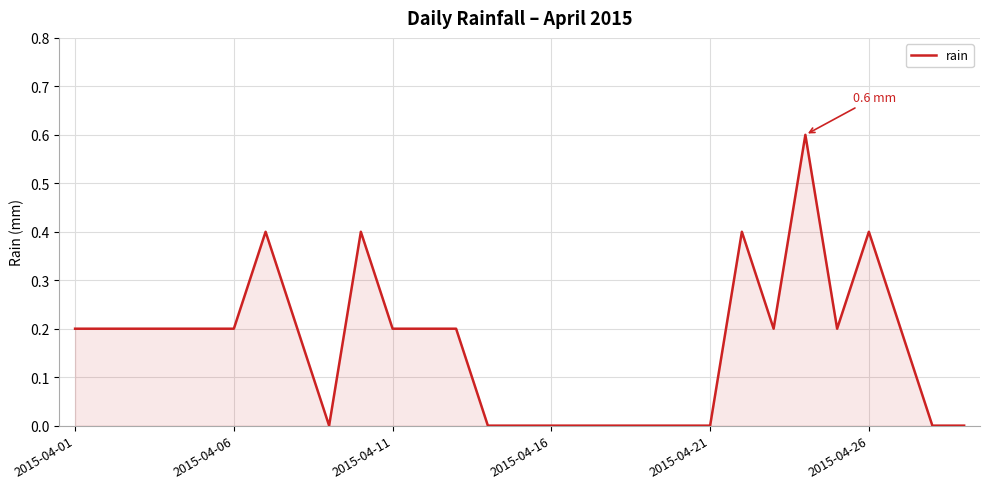

What is the difference between the maximum and minimum values?

0.6